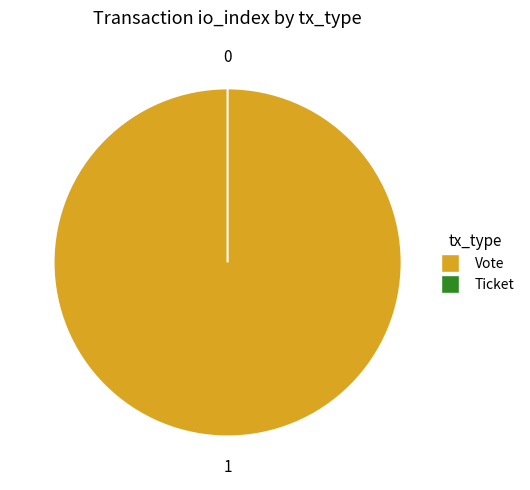

Rank the categories by value from highest to lowest.

Vote (io_index=1), Ticket (io_index=0)